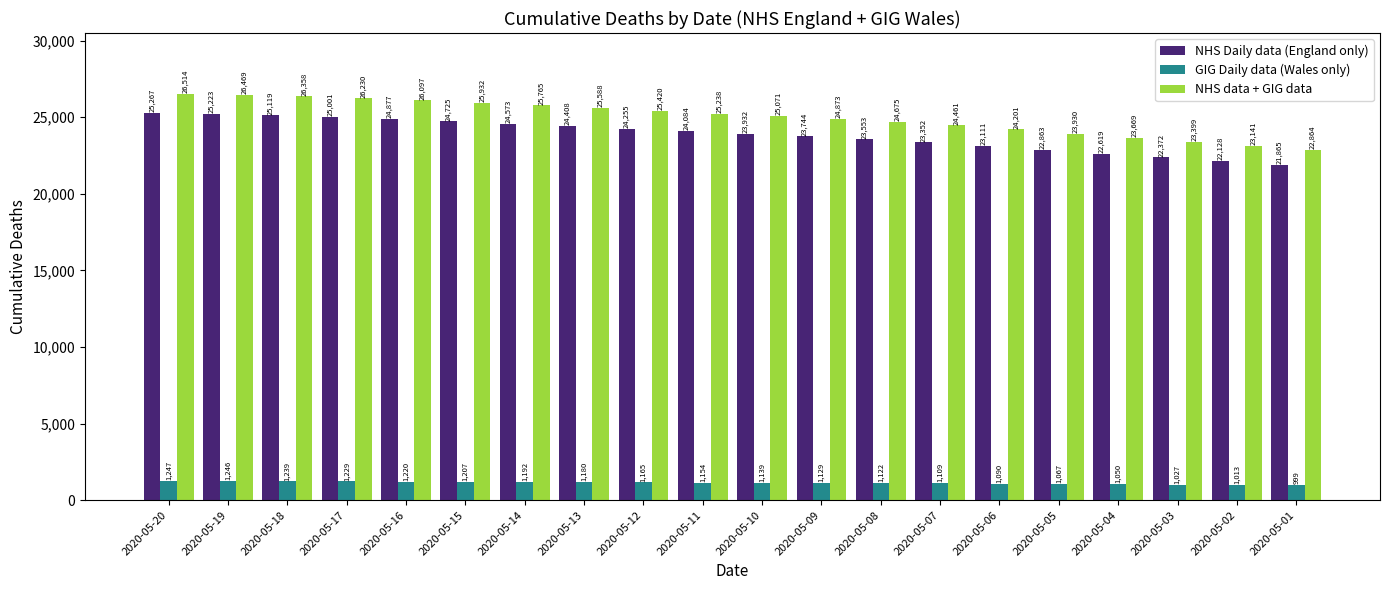

What is the difference between the NHS data + GIG data values at 2020-05-14 and 2020-05-03?

2366